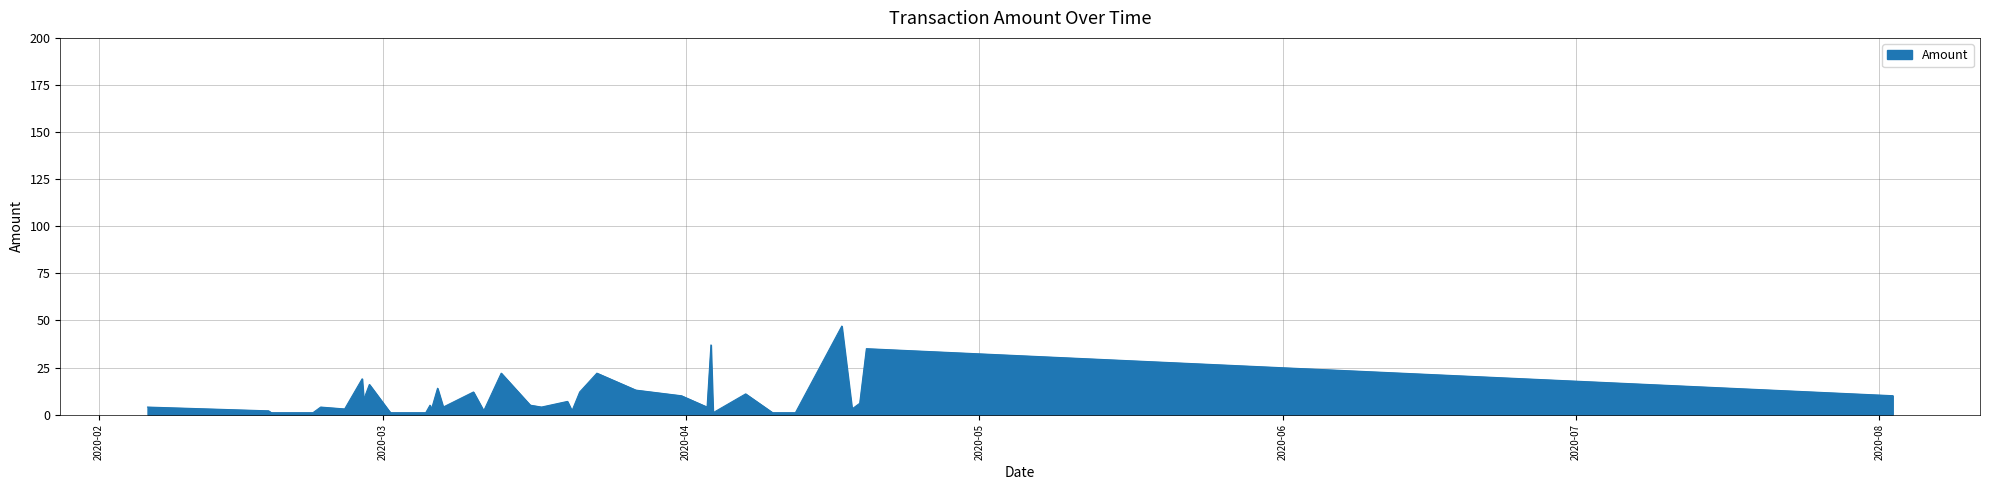

What is the difference between the maximum and minimum values?

46.0